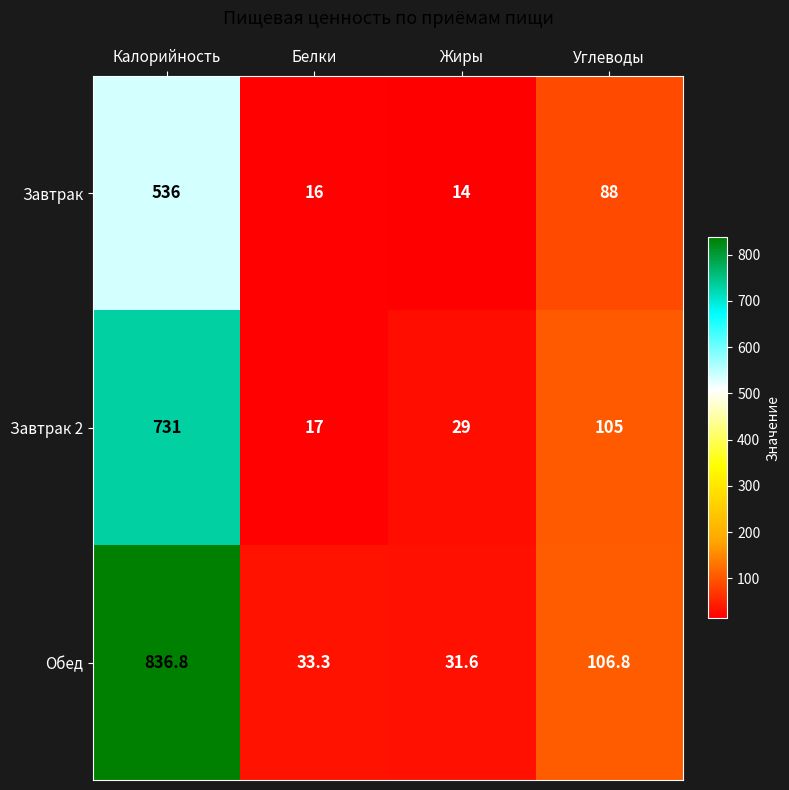

Rank the series by their maximum value, from lowest to highest.

Завтрак, Завтрак 2, Обед